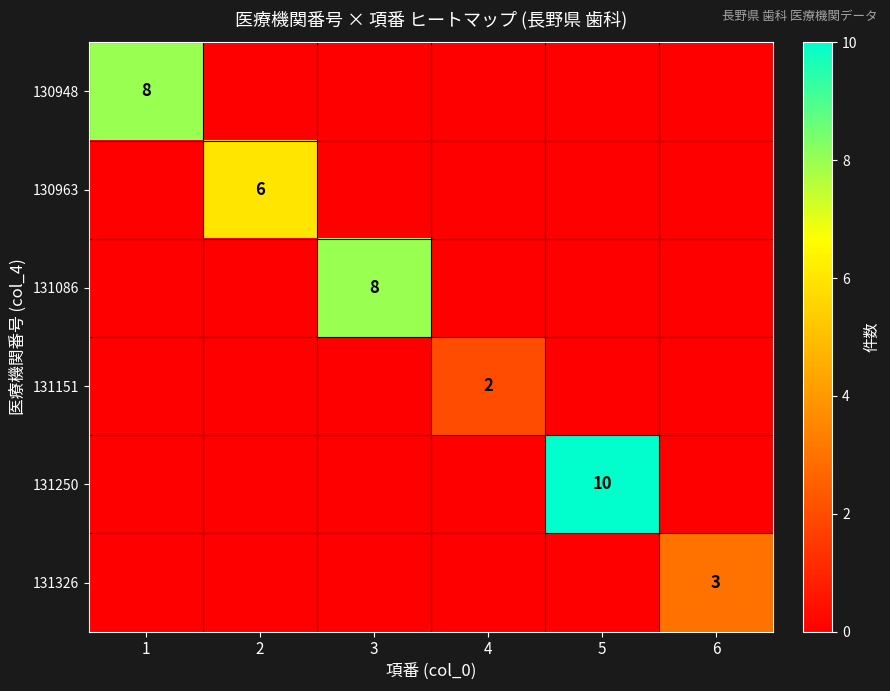

Is it true that 130963 equals 8 at 2?

False